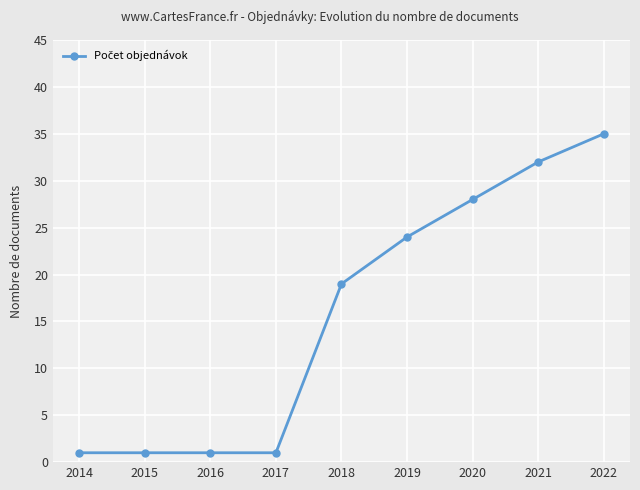

What is the sum of the values at 2019 and 2018?

43